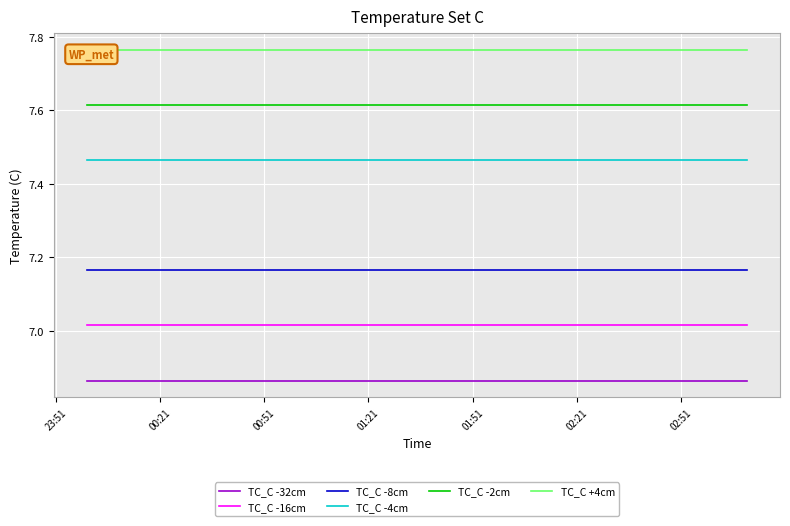

True or false: TC_C -4cm and TC_C -8cm intersect in this chart.

False